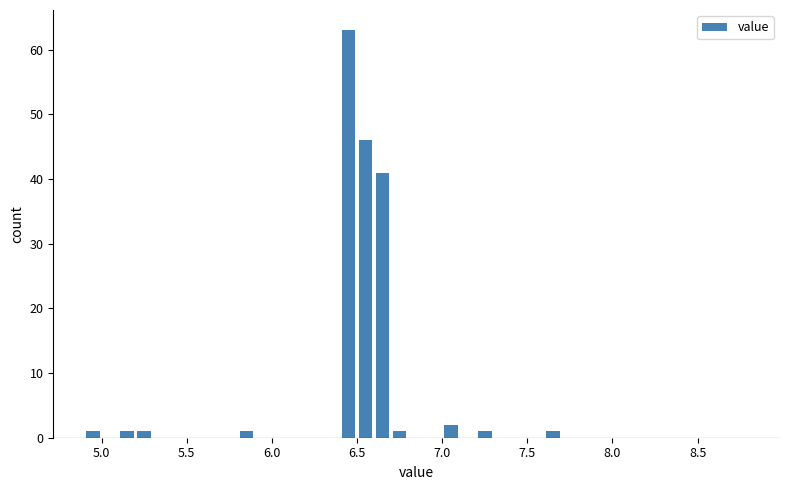

Around what value on the x-axis is the tallest bar? Give the approximate position of its centre, as read against the axis.

6.45